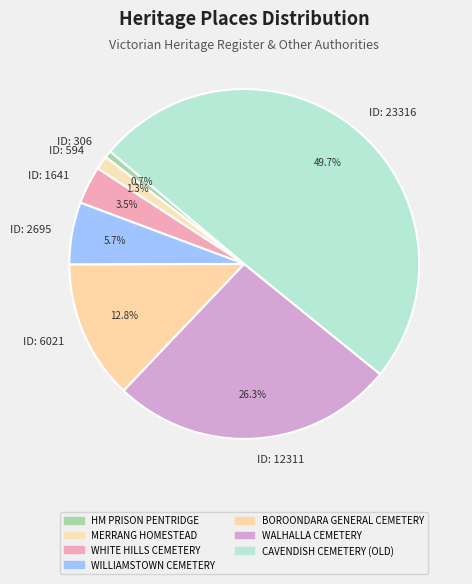

What is the smallest slice in the pie chart?

ID: 306